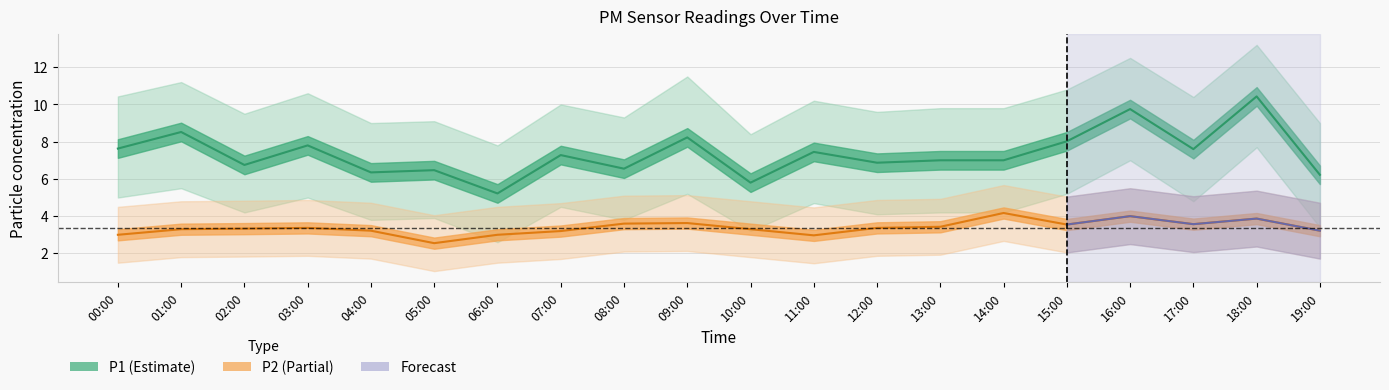

What position from the left is 16:00?

17